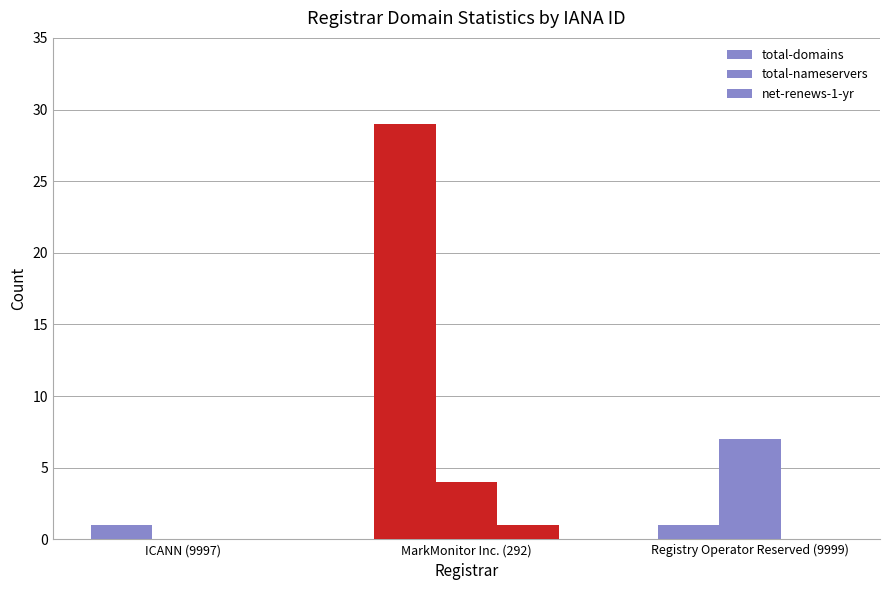

The value of total-domains at MarkMonitor Inc. (292) is 48. True or false?

False